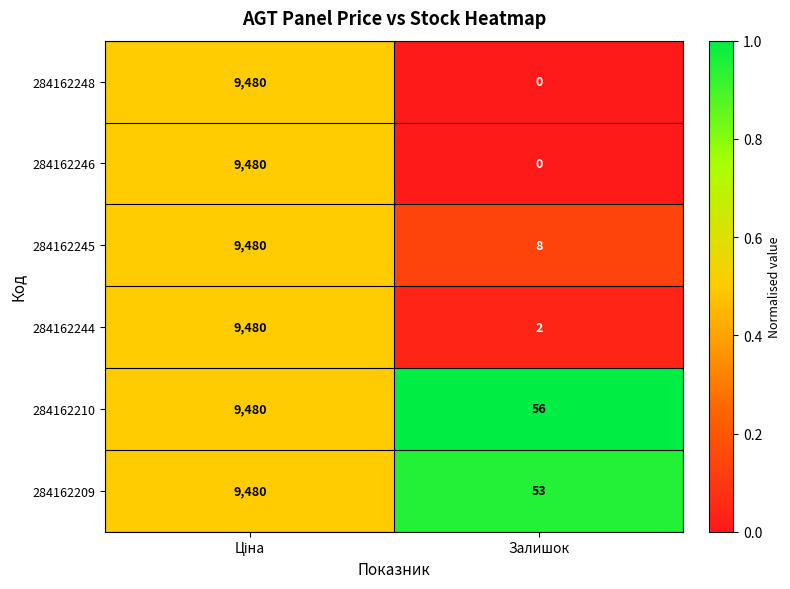

Which series has the largest total across all categories?

284162210